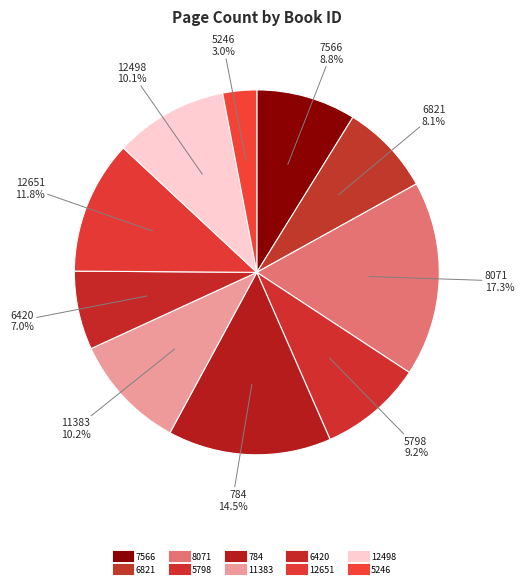

To the nearest percent, what is the combined percentage of 7566 and 5798?

18%